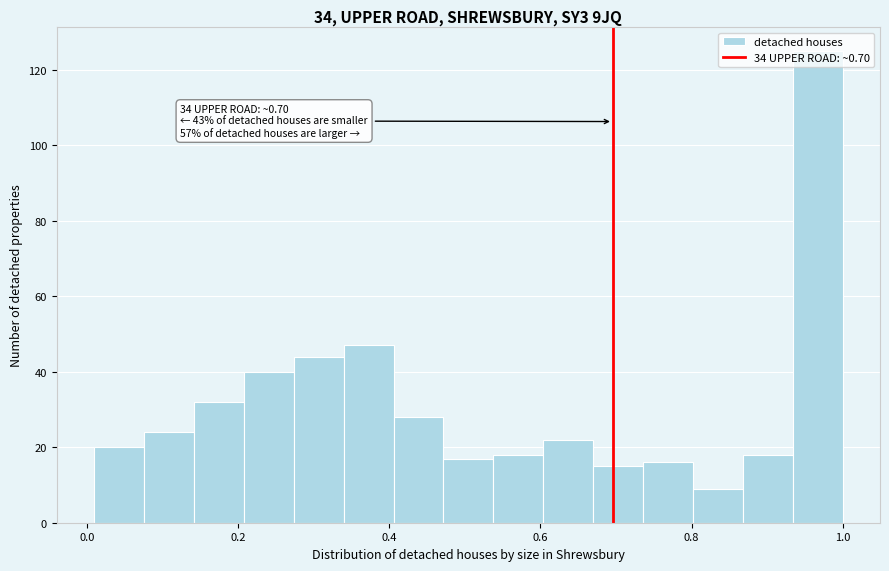

Around what value on the x-axis is the tallest bar? Give the approximate position of its centre, as read against the axis.

0.96